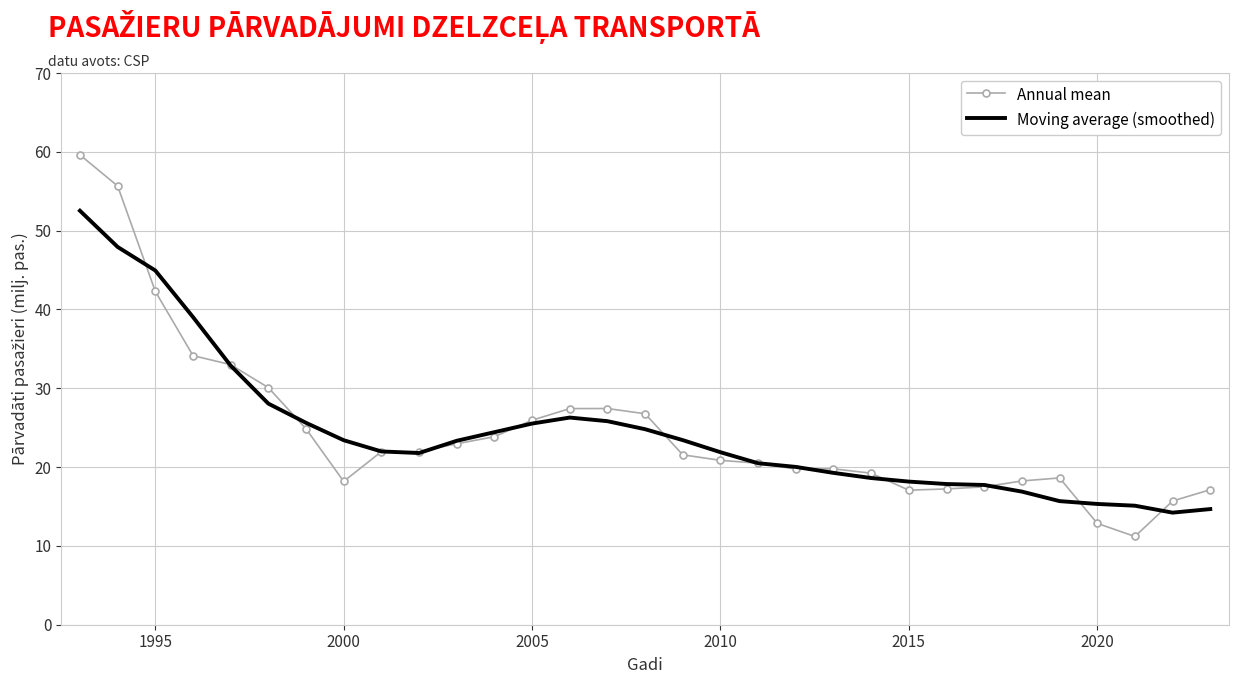

What is the average value of the Moving average (smoothed) series?

24.4